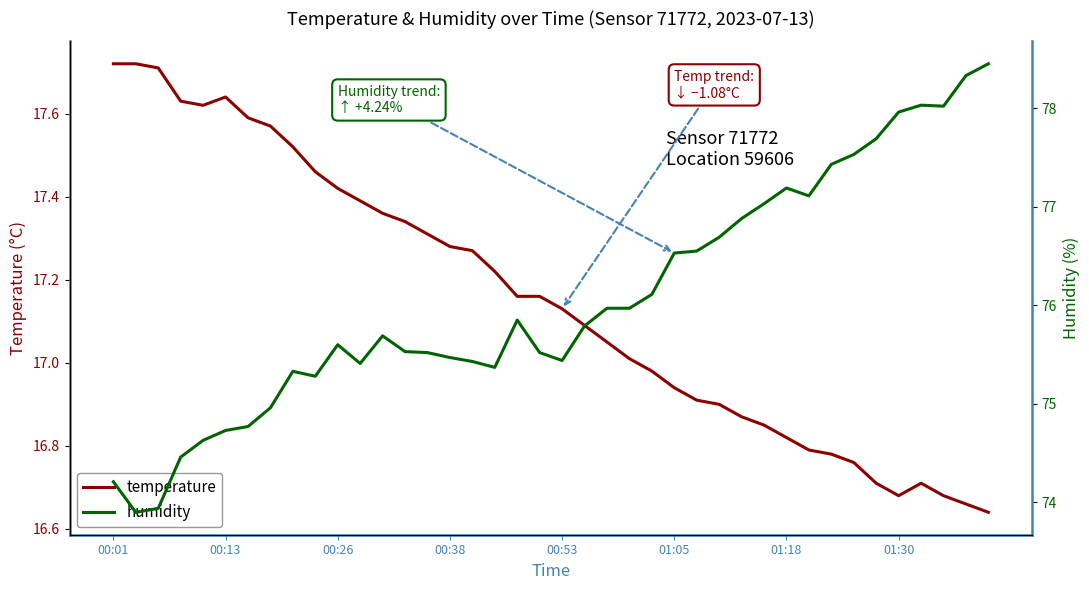

Reading left to right, extract all data points from this chart.

temperature: 17.7	17.7	17.7	17.6	17.6	17.6	17.6	17.6	17.5	17.5	17.4	17.4	17.4	17.3	17.3	17.3	17.3	17.2	17.2	17.2	17.1	17.1	17.1	17.0	17.0	16.9	16.9	16.9	16.9	16.9	16.8	16.8	16.8	16.8	16.7	16.7	16.7	16.7	16.7	16.6
humidity: 74.2	73.9	73.9	74.5	74.6	74.7	74.8	75.0	75.3	75.3	75.6	75.4	75.7	75.5	75.5	75.5	75.4	75.4	75.8	75.5	75.4	75.8	76.0	76.0	76.1	76.5	76.5	76.7	76.9	77.0	77.2	77.1	77.4	77.5	77.7	78.0	78.0	78.0	78.3	78.5